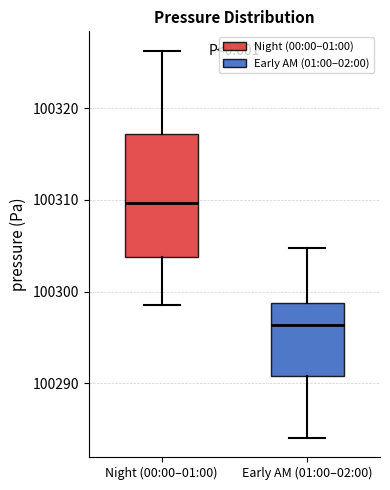

Where does the lower whisker of the box for Night (00:00–01:00) end on the y-axis? The values are not printed on the chart, so give them approximately, as read against the axis.

100299